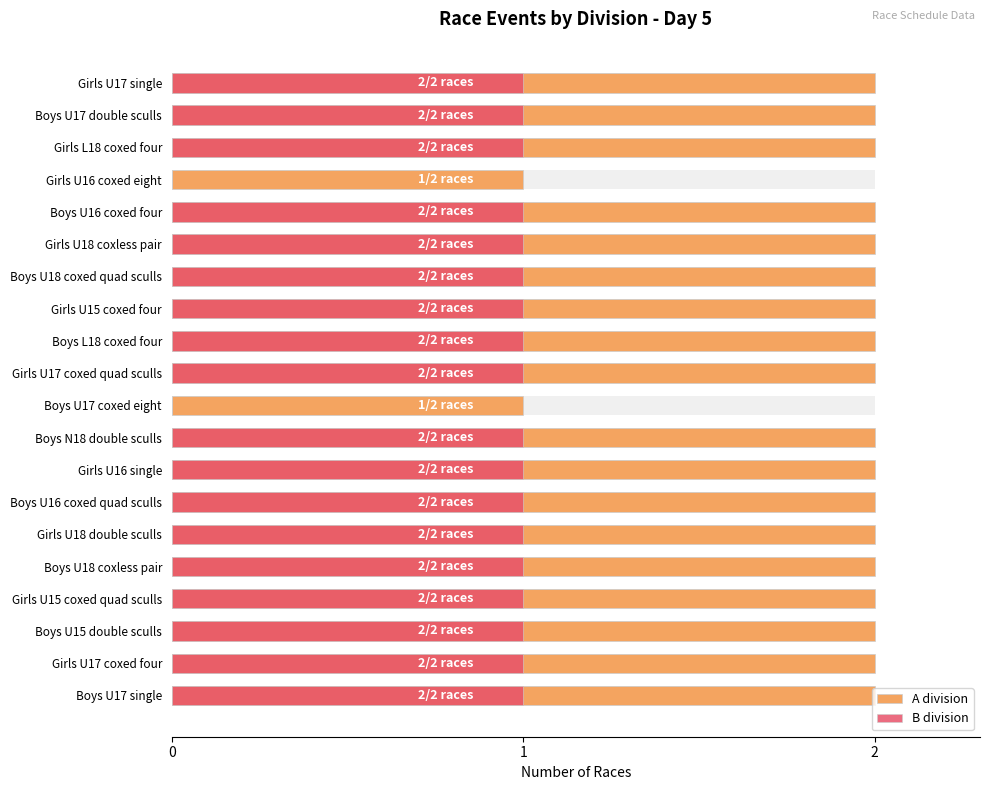

Are the bars horizontal?

Yes